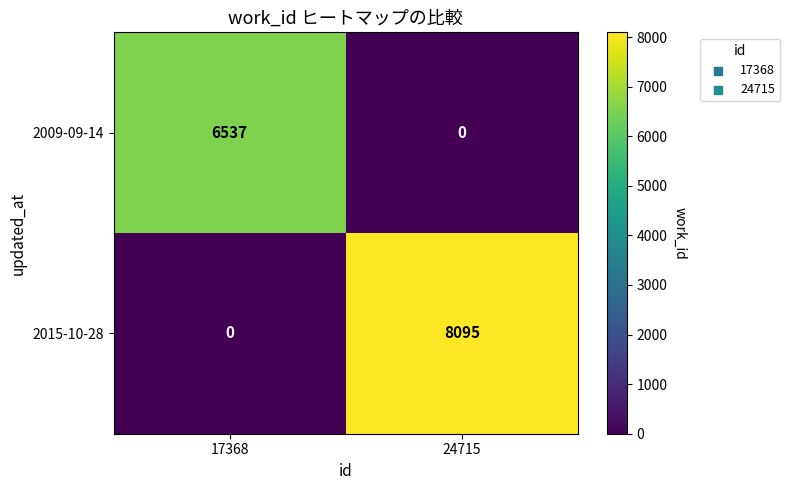

Which series changed the most between 17368 and 24715?

2015-10-28